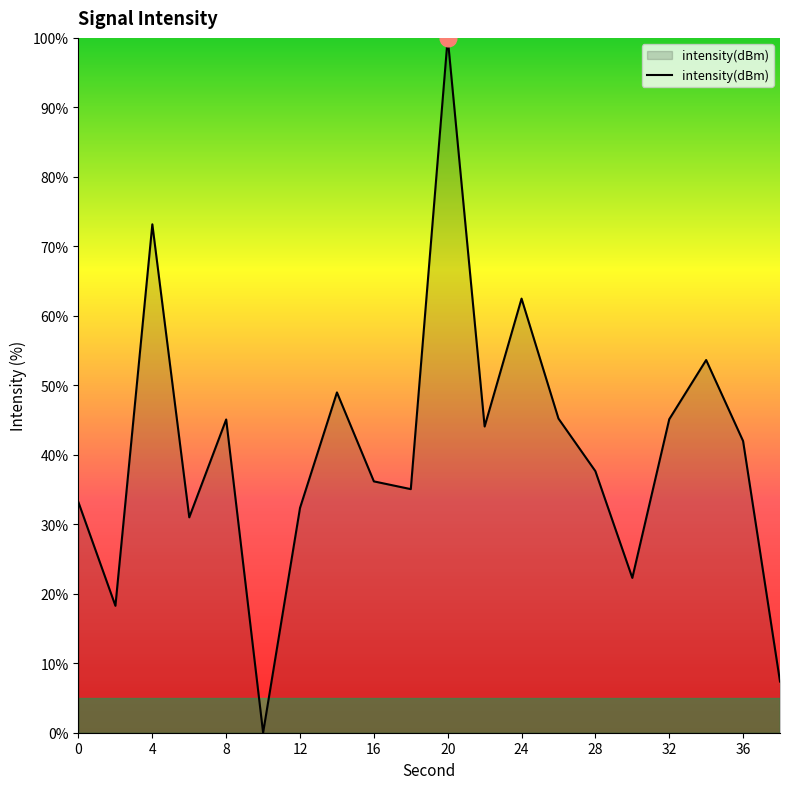

What is the difference between the maximum and minimum values?

100.0